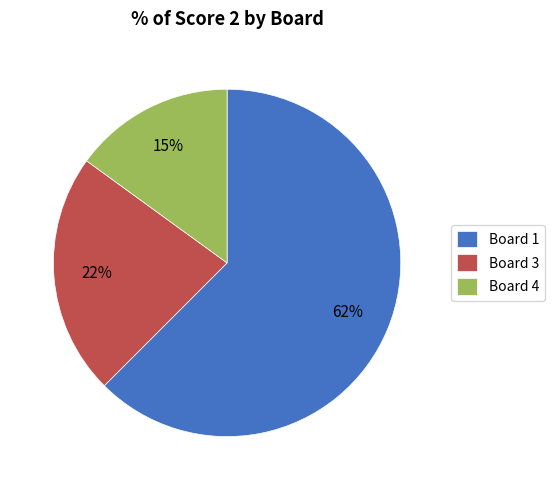

Does Board 1 represent more than half of the total?

Yes